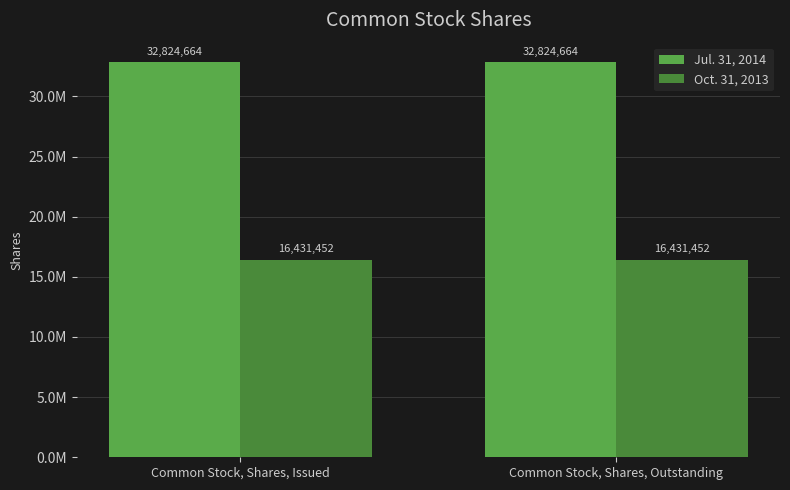

What are all the series names shown in the legend?

Jul. 31, 2014, Oct. 31, 2013